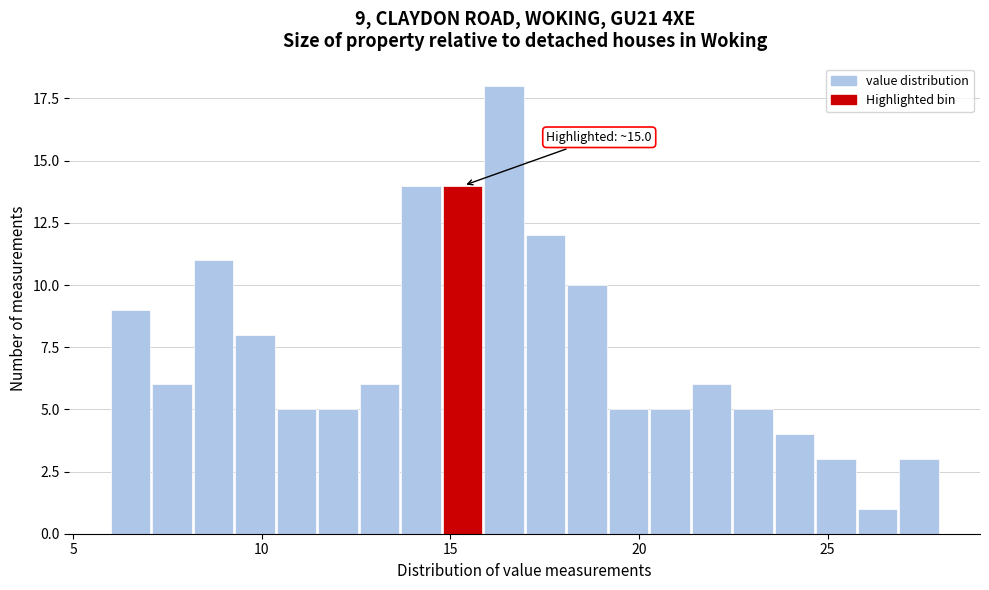

Read against the x-axis, roughly where is the centre of the tallest bar?

16.5